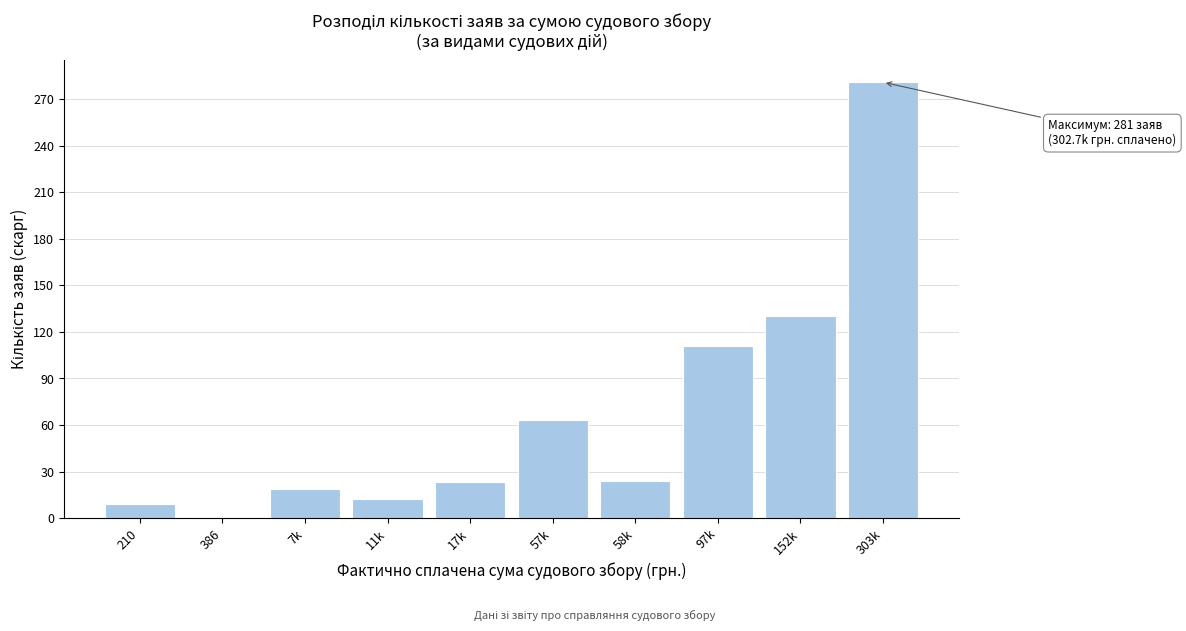

What is the average value?

67